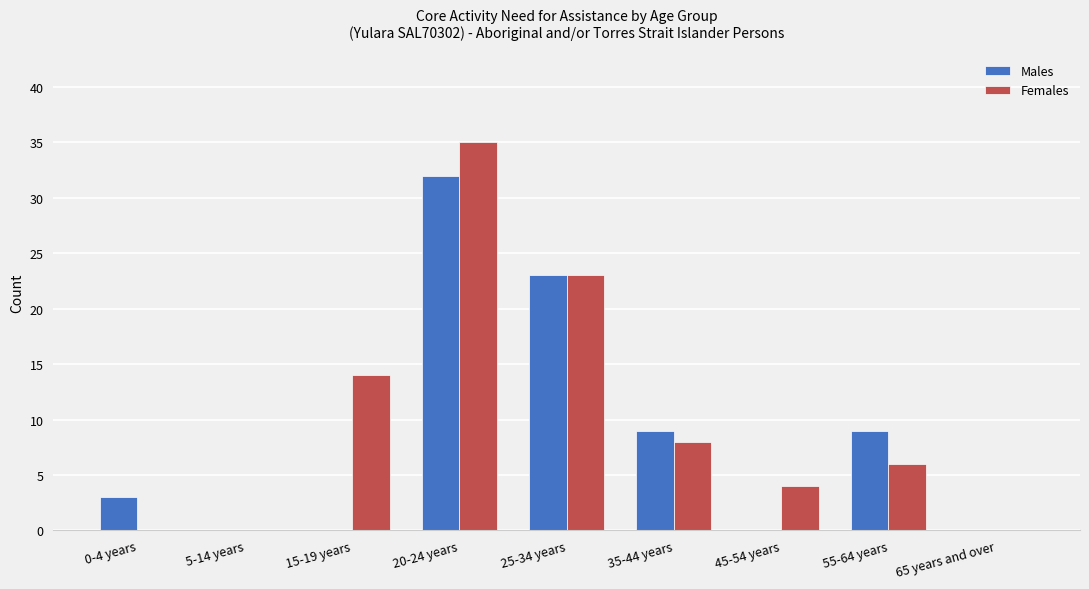

What is the maximum value for Females?

35